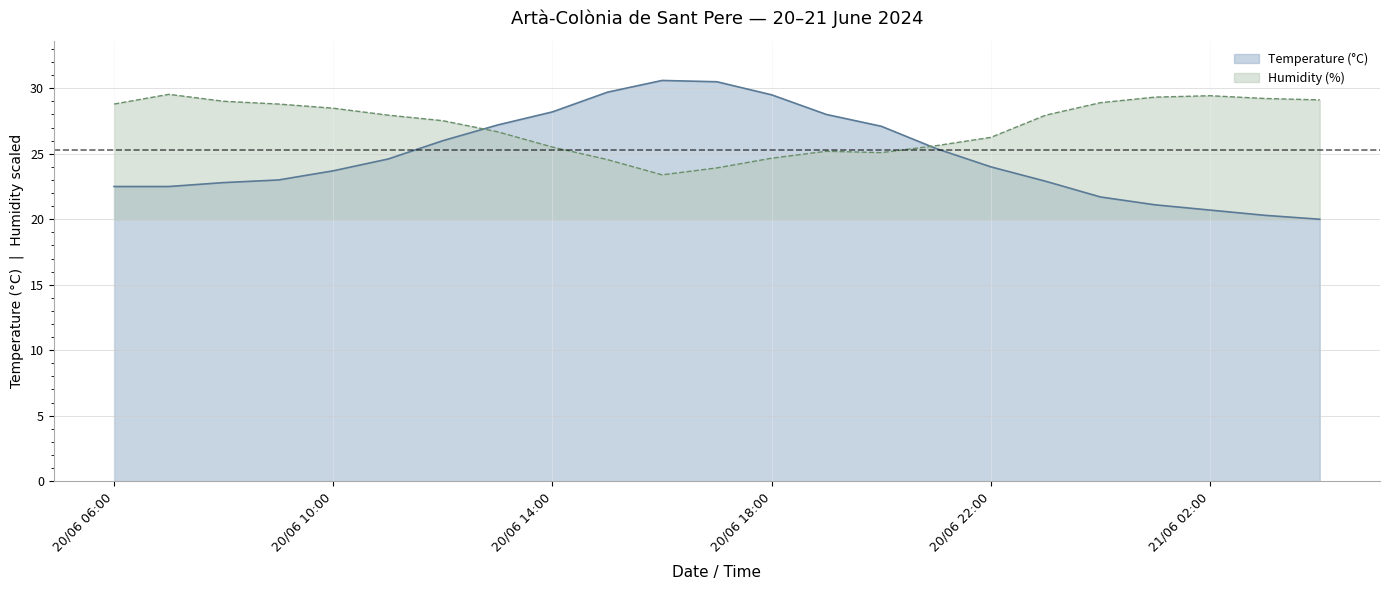

What is the highest value of the Humidity (%) series?

29.5